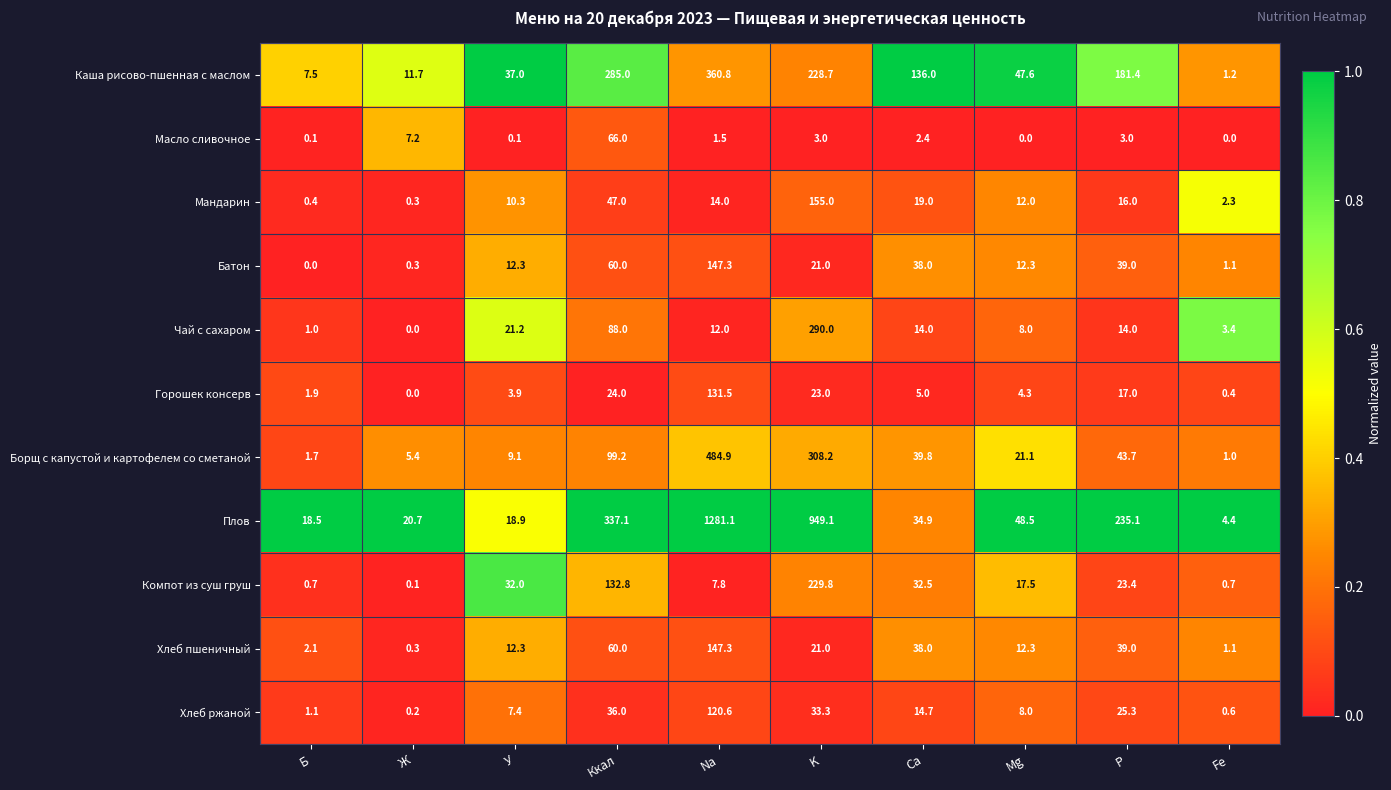

What is the difference between the Масло сливочное values at Ж and Na?

5.7